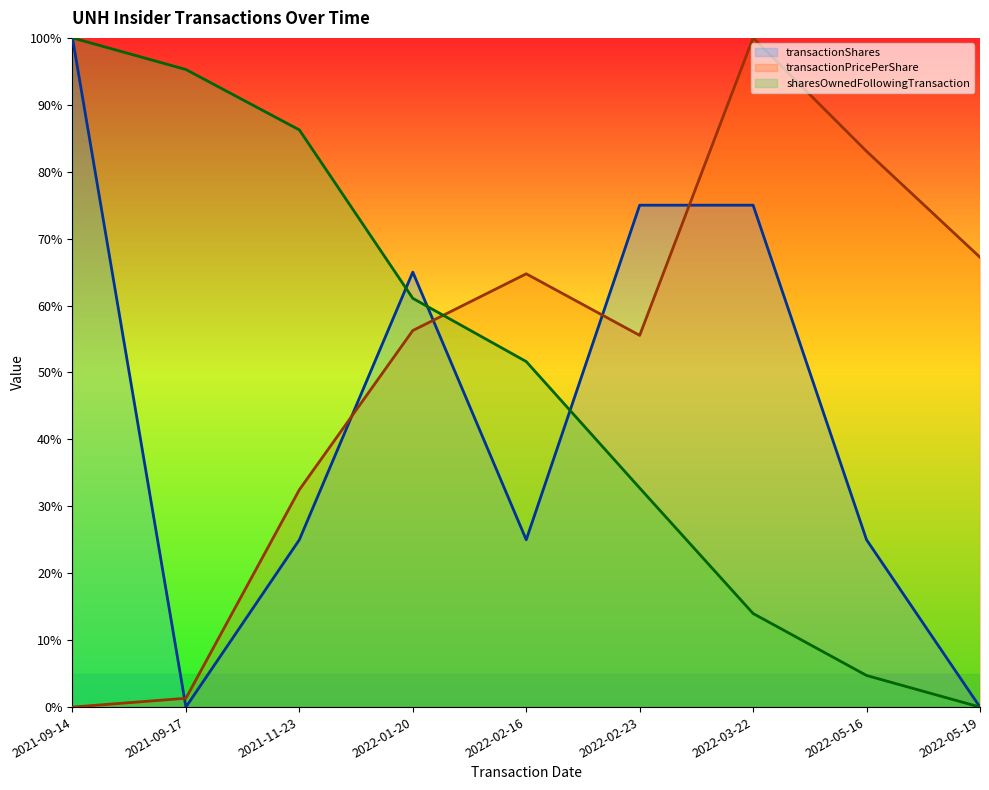

Between 2021-09-14 and 2022-03-22, which series saw the biggest shift?

transactionPricePerShare